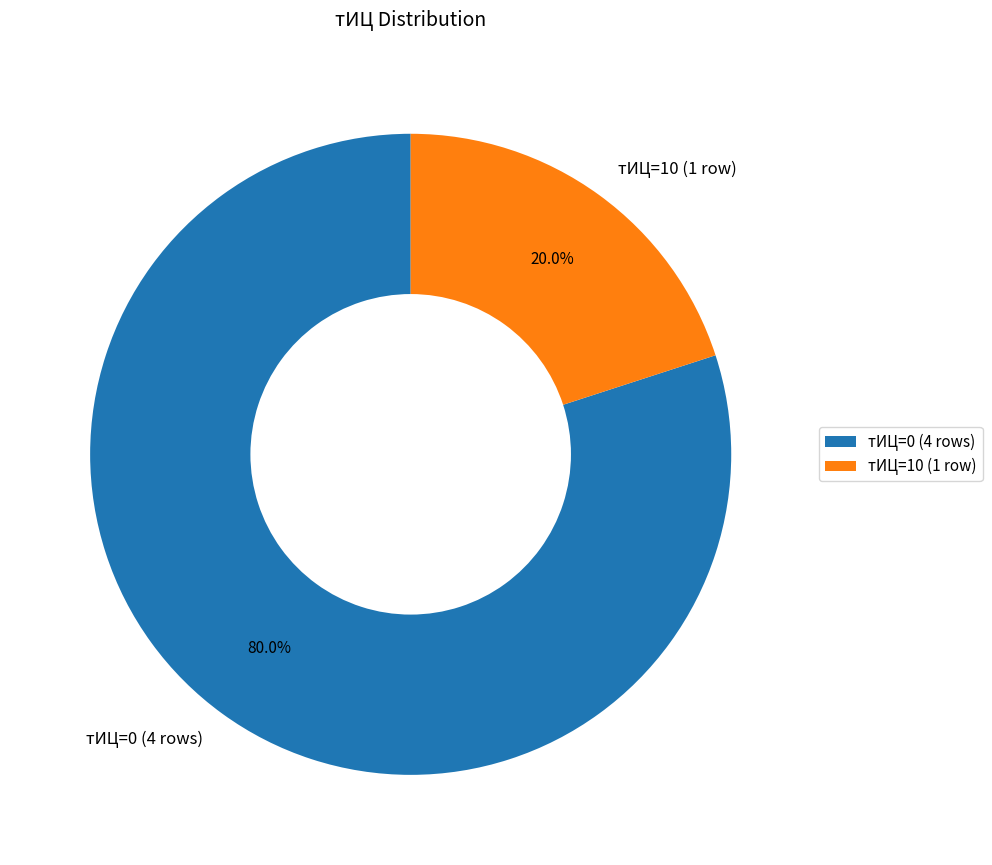

What is the ratio of the value at тИЦ=0 (4 rows) to the value at тИЦ=10 (1 row)?

4.0